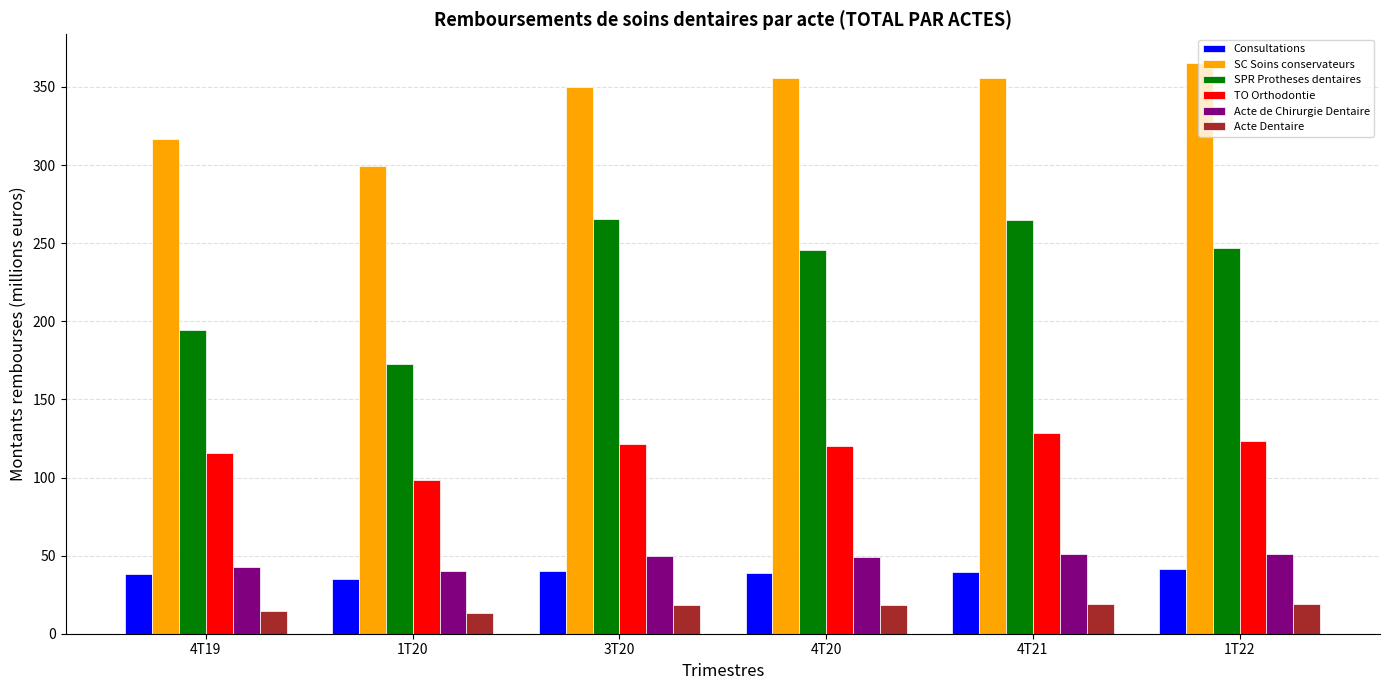

At how many categories does at least one series exceed 67?

6